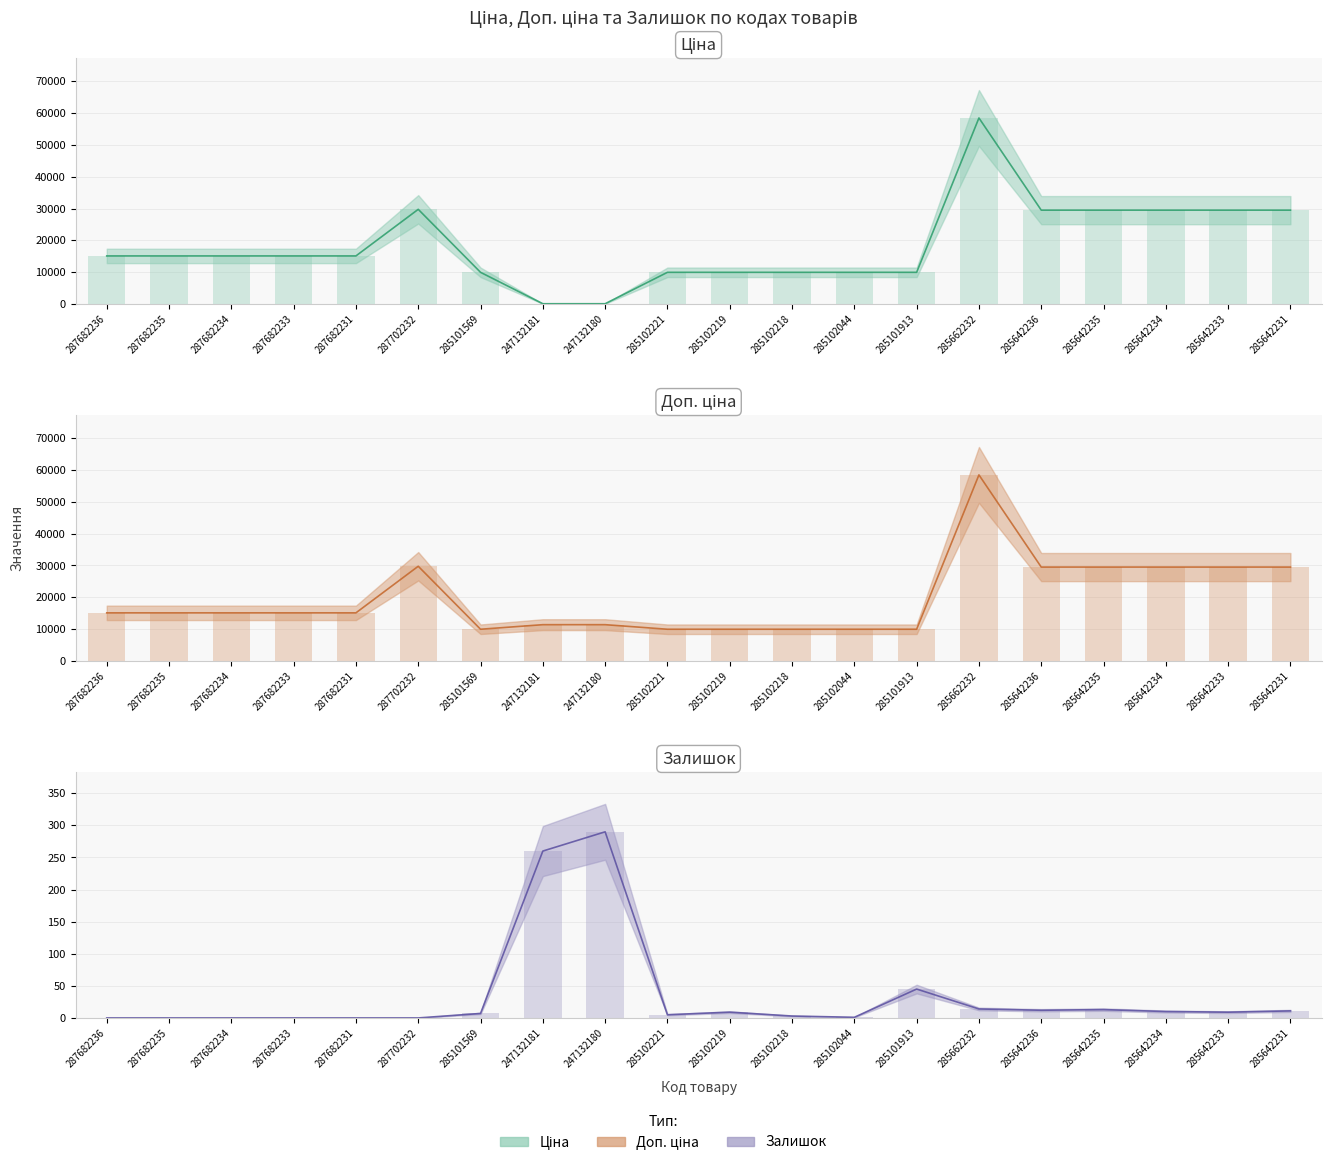

Is it true that Доп. ціна (стовпці) equals 9975.0 at 285102221?

True